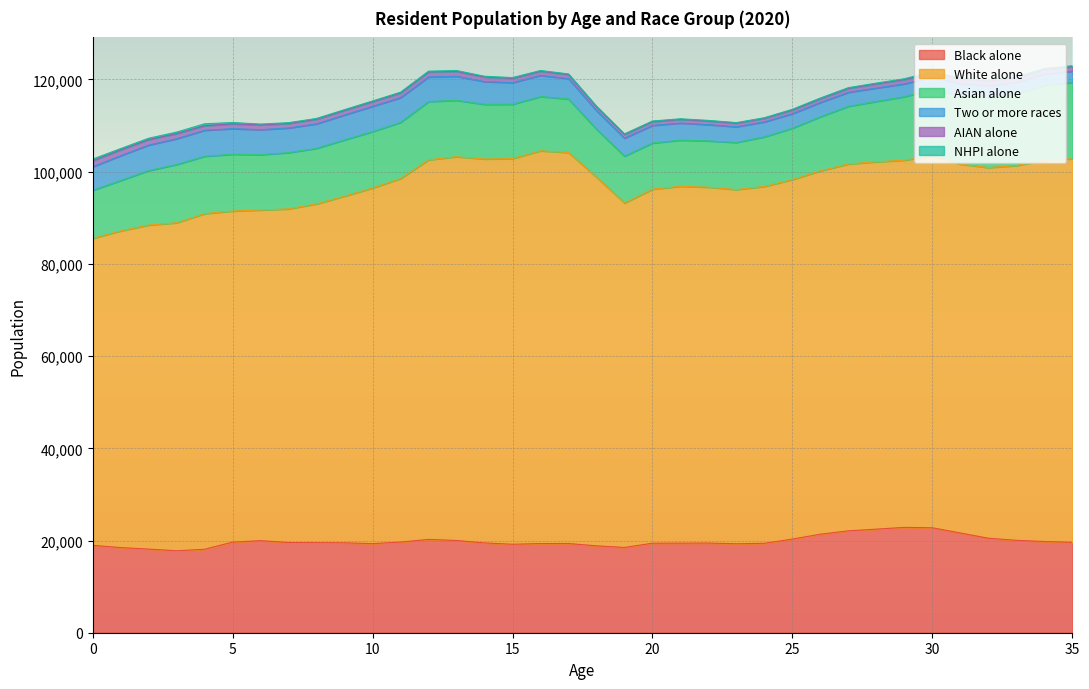

At which category is the sum across all series the highest?

35